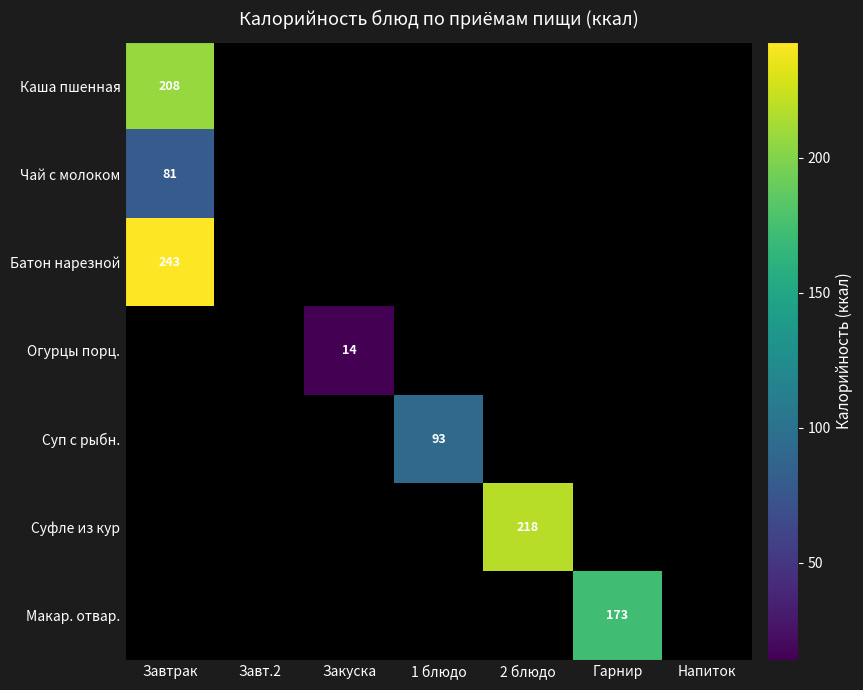

The value of Батон нарезной at Завтрак is 243. True or false?

True